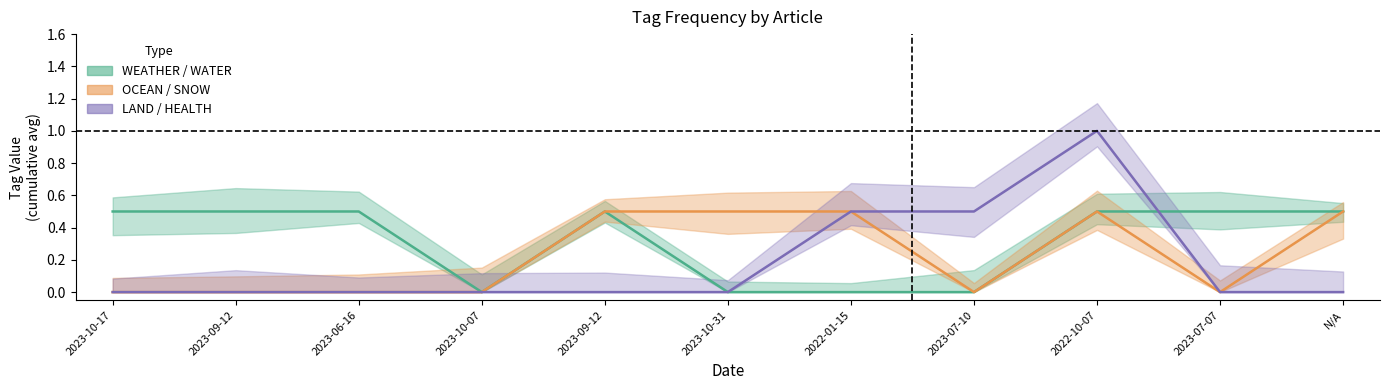

The value of SNOW at 2023-09-12 is -1. True or false?

False